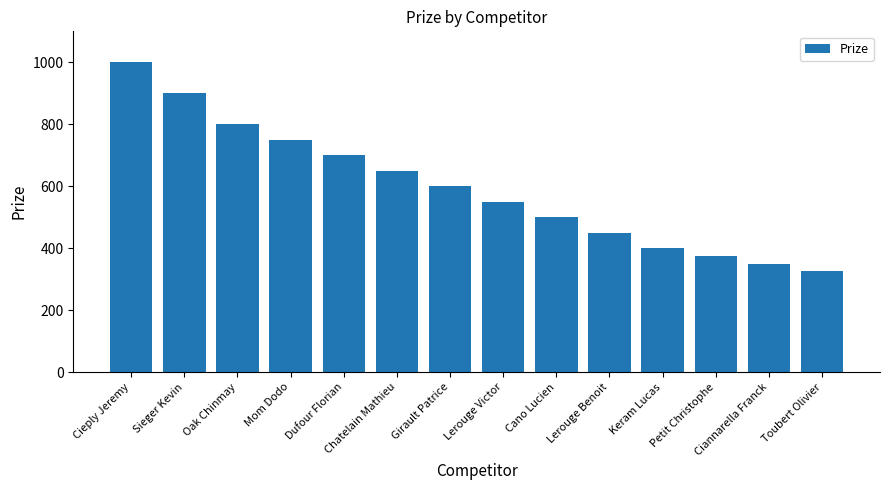

At which category does the chart reach its peak across all series?

Cieply Jeremy